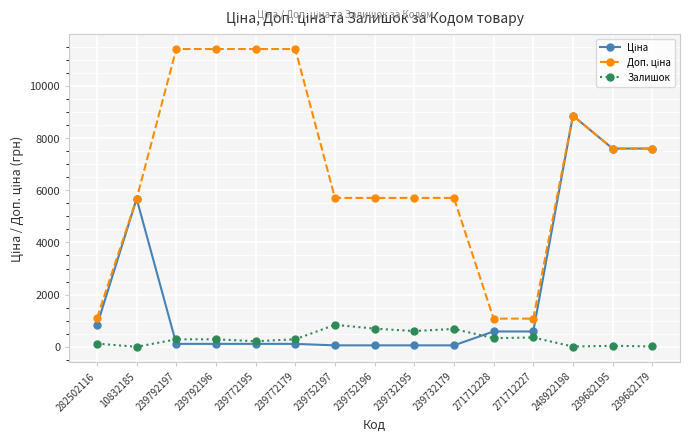

Read the Залишок value at 10832185.

2.0